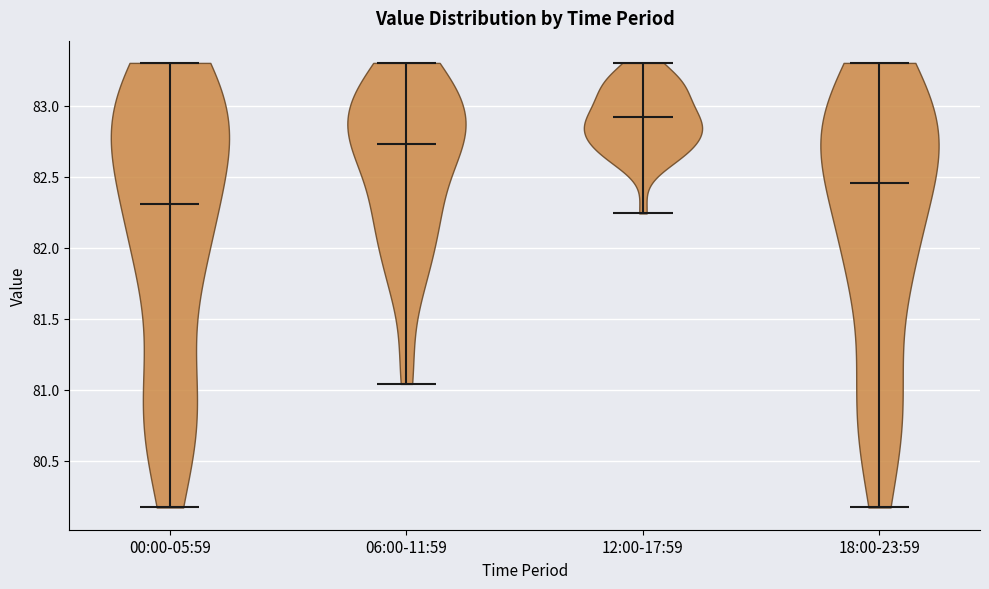

What is the lowest point the violin for 06:00-11:59 reaches on the y-axis? The values are not printed on the chart, so give them approximately, as read against the axis.

81.05